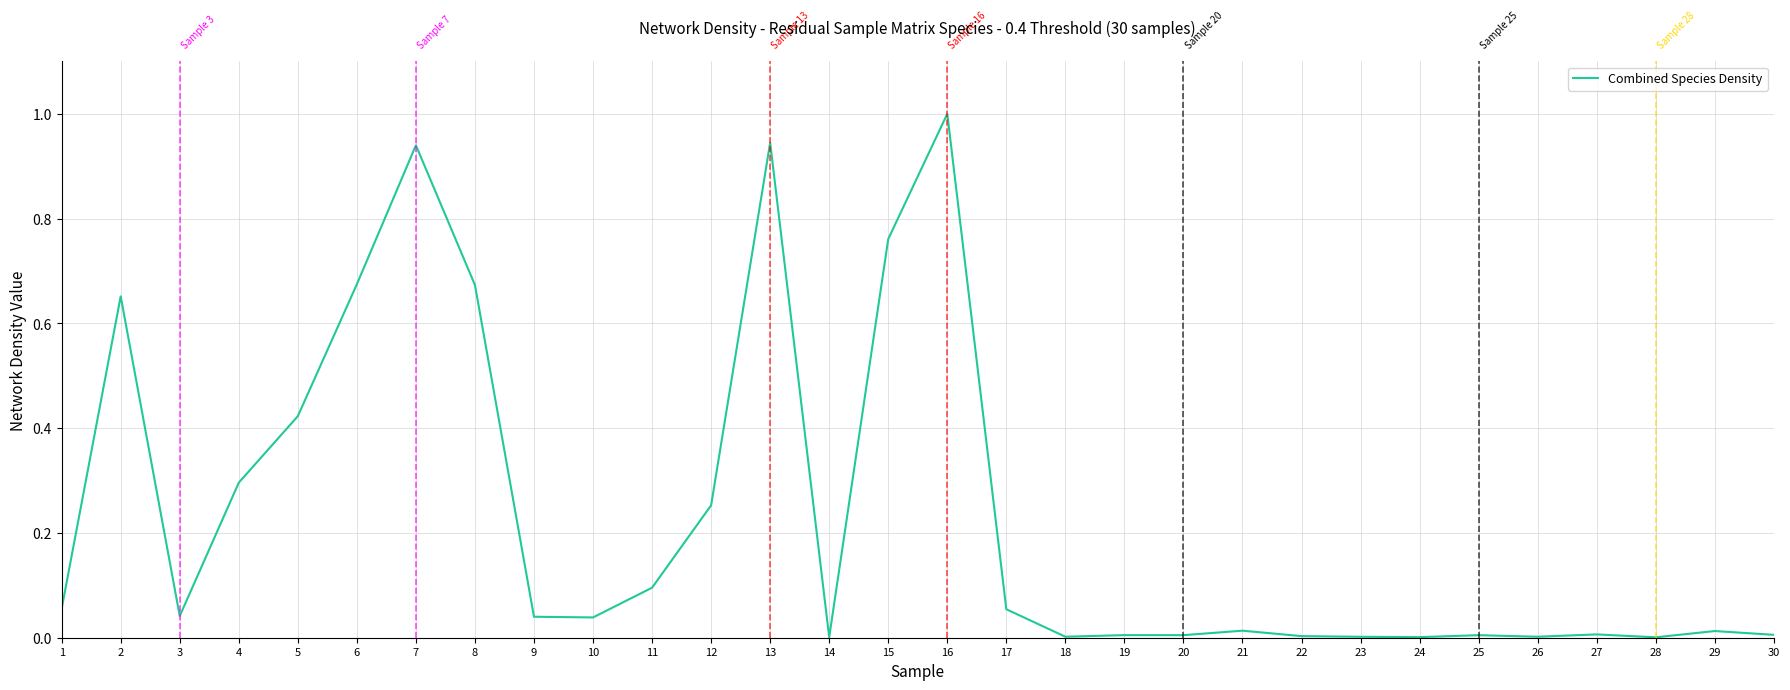

At which category does the data reach its first local valley?

3